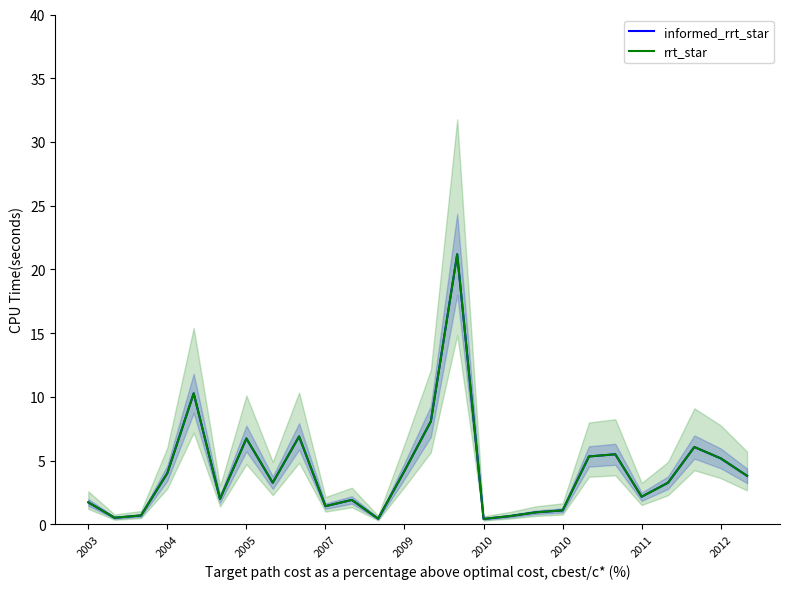

How many data points in rrt_star are above 3?

14